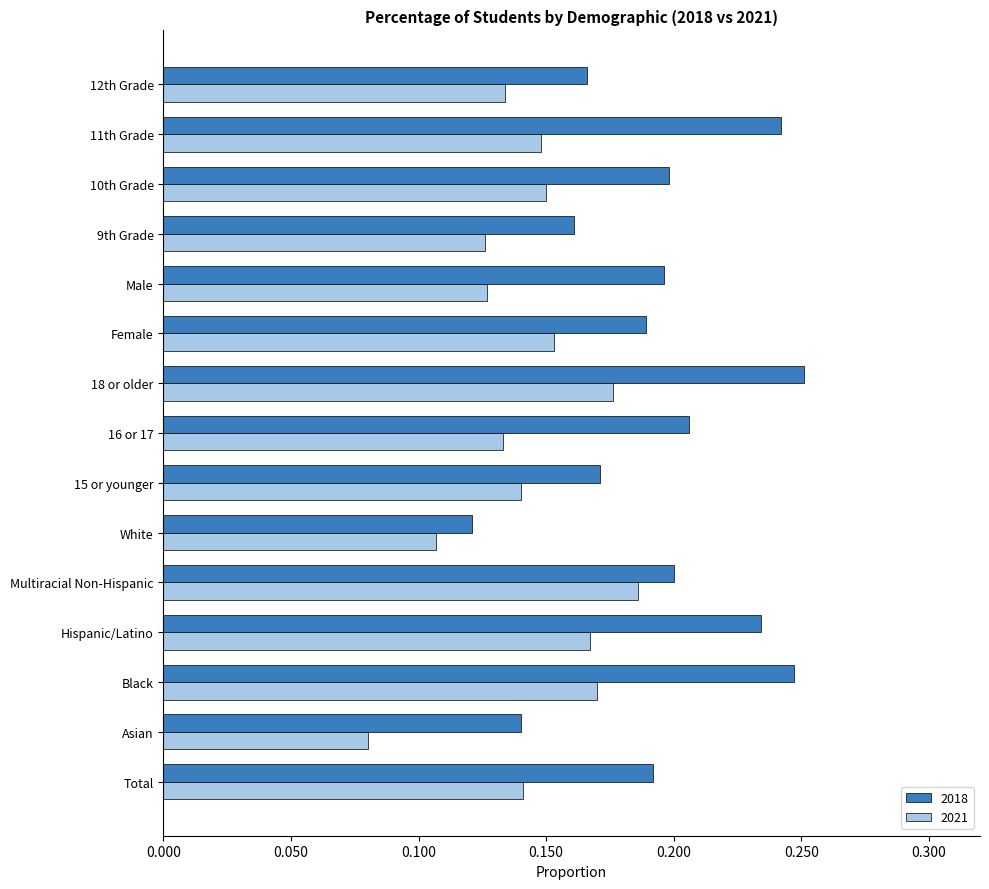

Rank the series by their average value, from highest to lowest.

2018, 2021